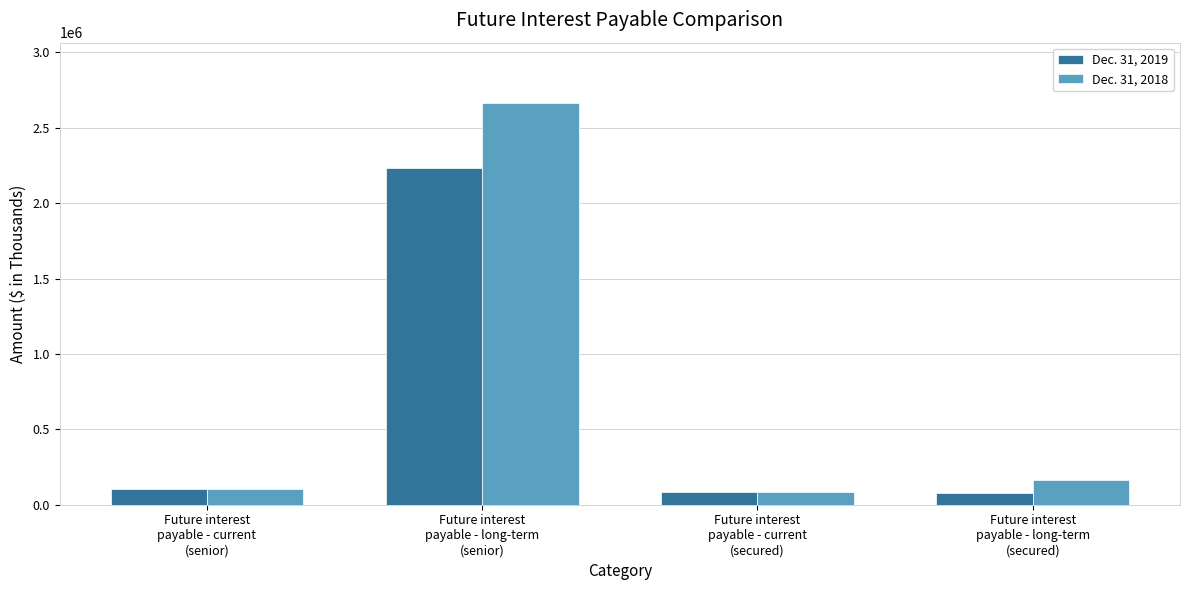

What is the value of the Dec. 31, 2018 bar at the 4th from the left?

164914